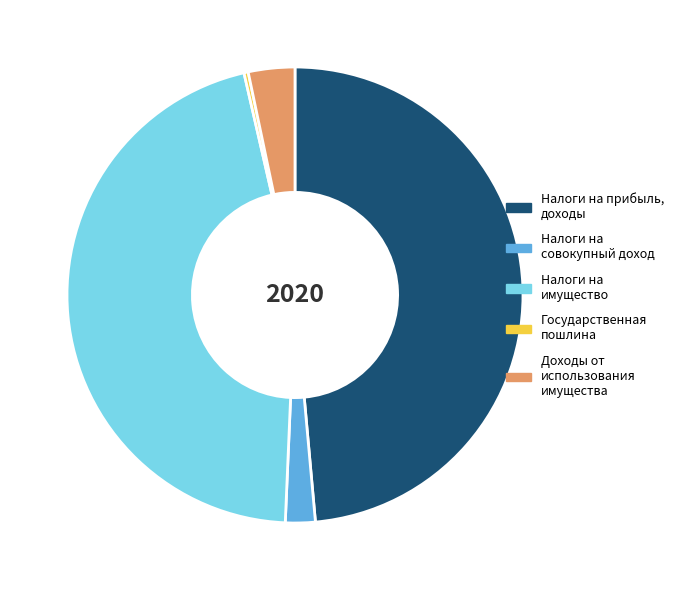

What is the largest slice in the pie chart?

Налоги на прибыль, доходы